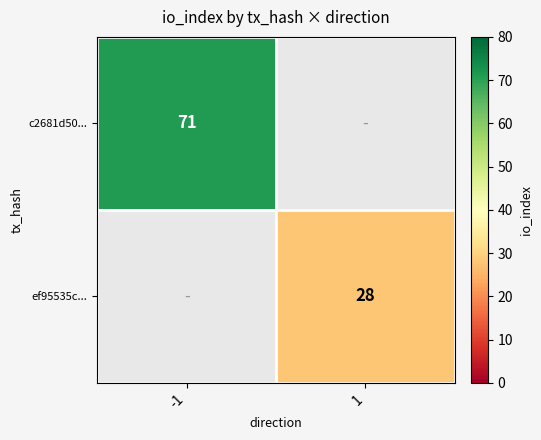

The ef95535c... series shows 28 at 1. True or false?

True